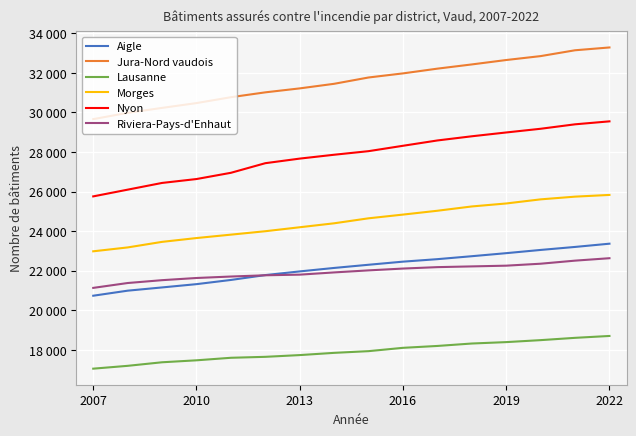

Which category has the lowest value in the Riviera-Pays-d'Enhaut series?

2007